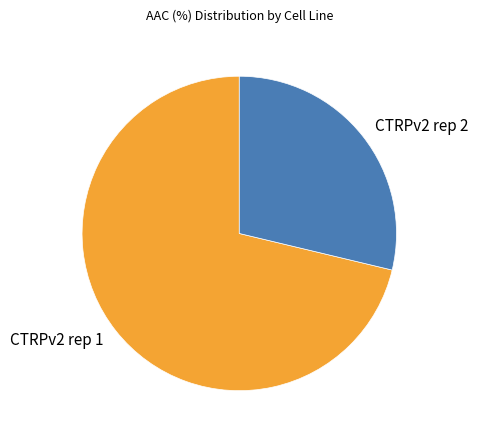

Does any single category account for the majority?

Yes